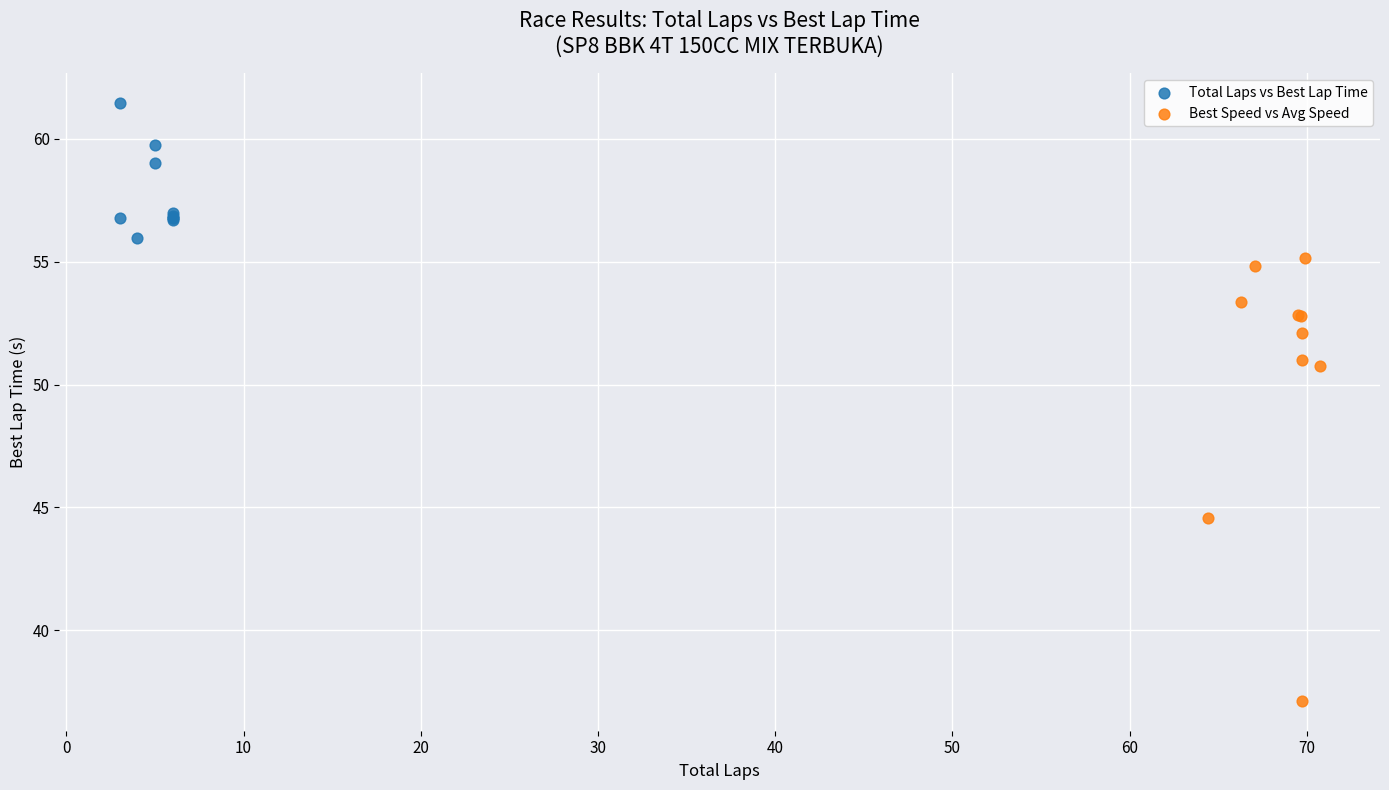

What are all the series names shown in the legend?

Total Laps vs Best Lap Time, Best Speed vs Avg Speed